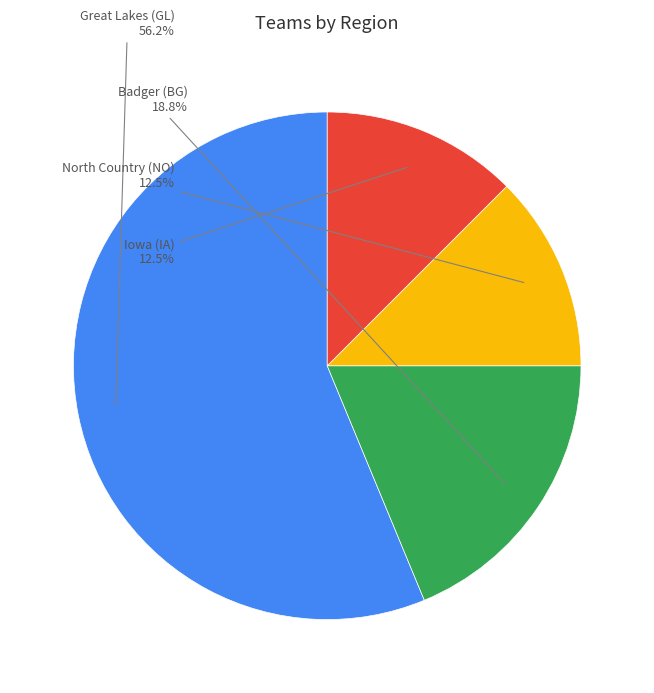

Is there any slice that represents more than half of the pie?

Yes